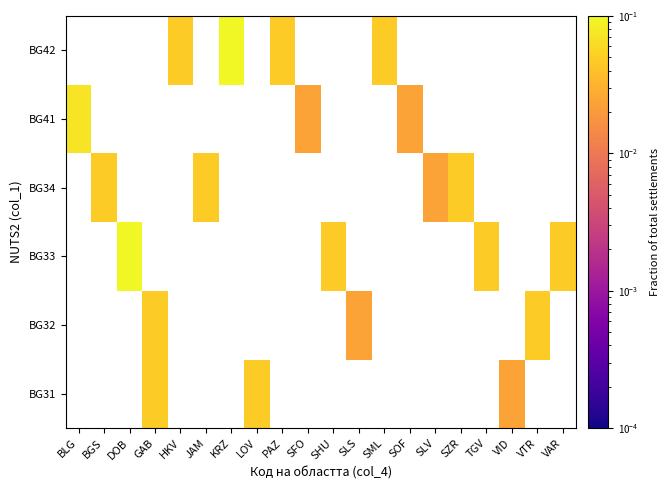

Which category has the lowest value across all series?

BLG